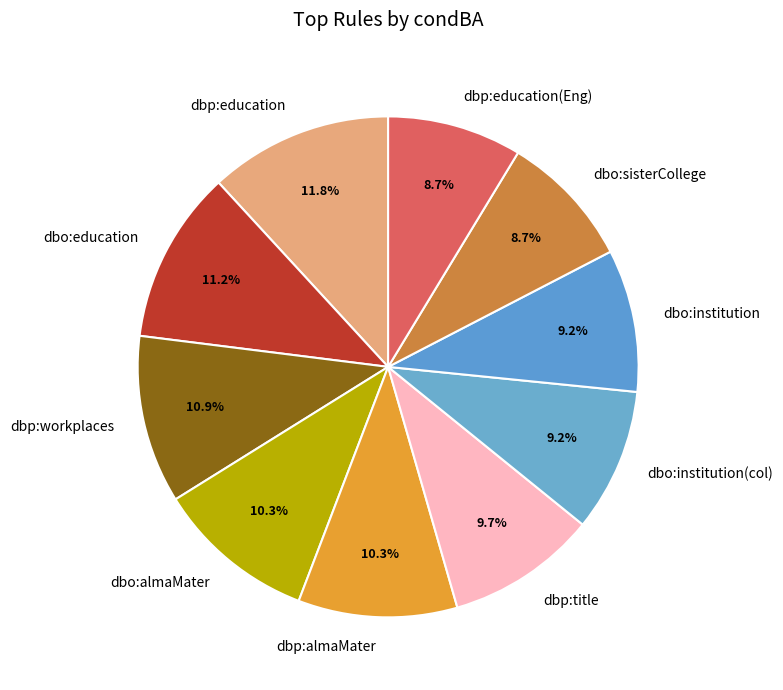

Count the number of slices in the pie.

10